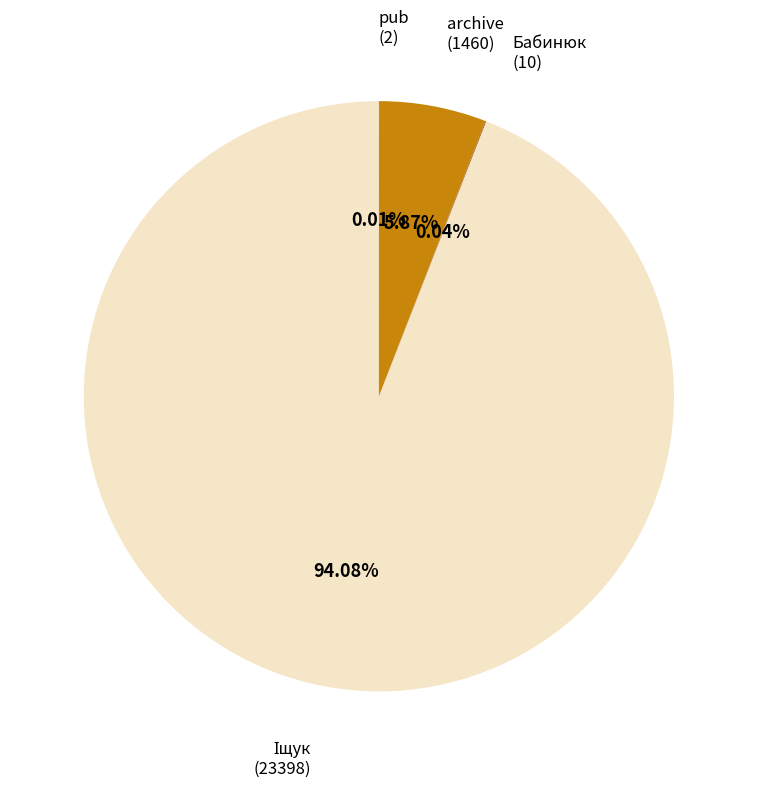

Does any single category account for the majority?

Yes